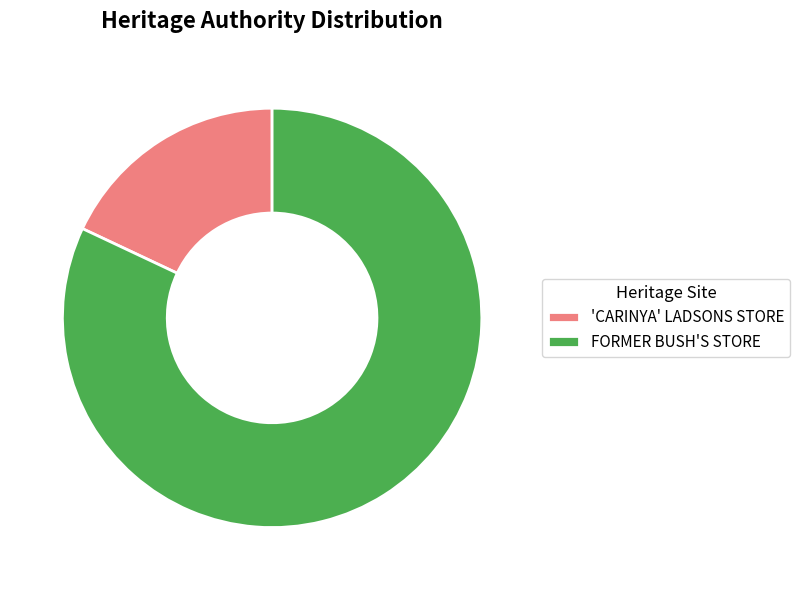

Is there any slice that represents more than half of the pie?

Yes